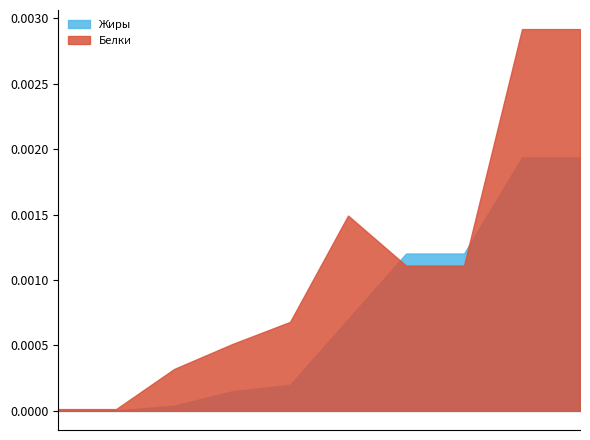

Is the value of Белки at Каша гречневая (Обед) greater than the value of Жиры at Уха школьная (Обед)?

Yes